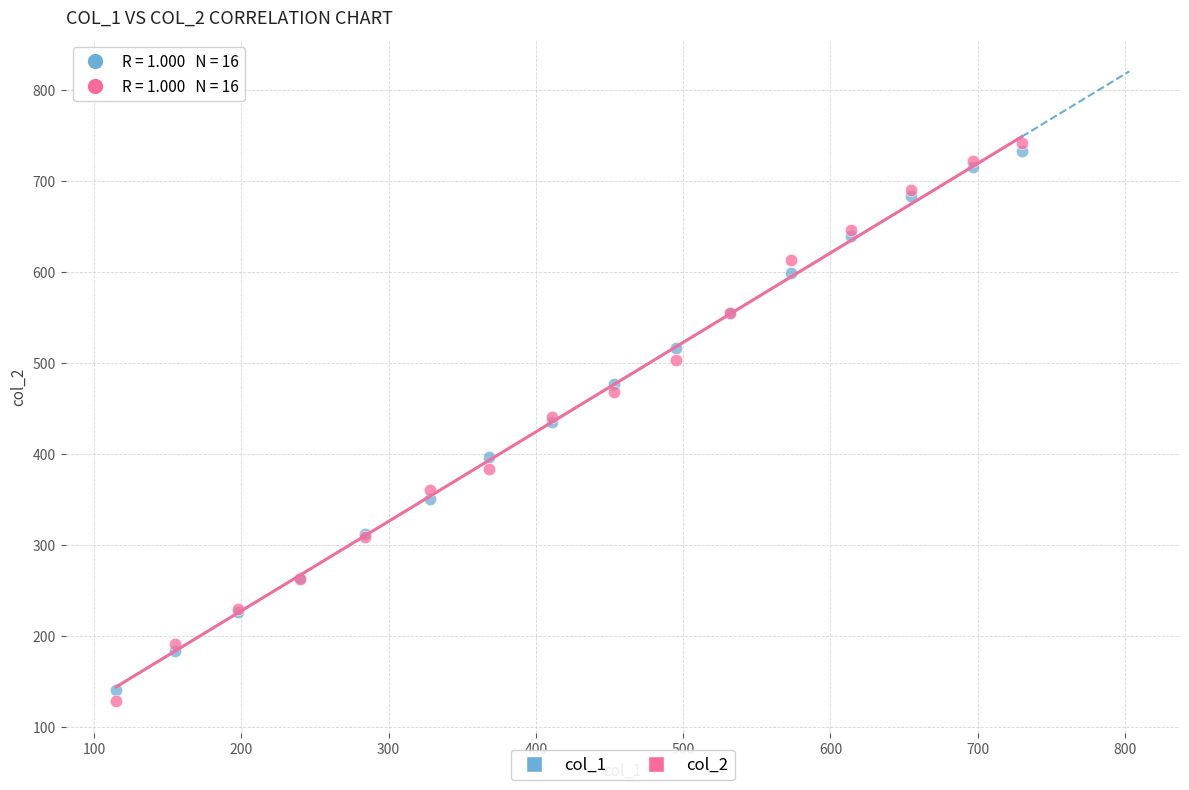

Which series has the widest spread of Y values?

col_2